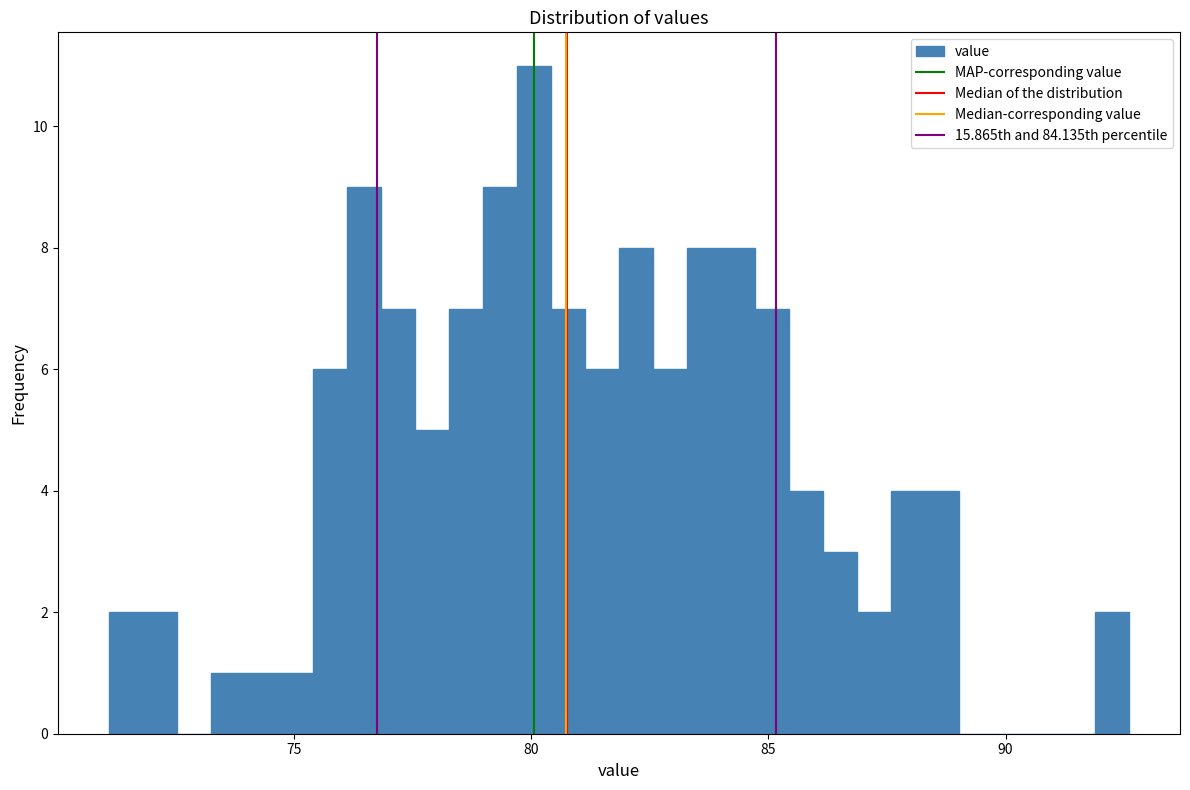

Read against the x-axis, roughly where is the centre of the tallest bar?

80.0